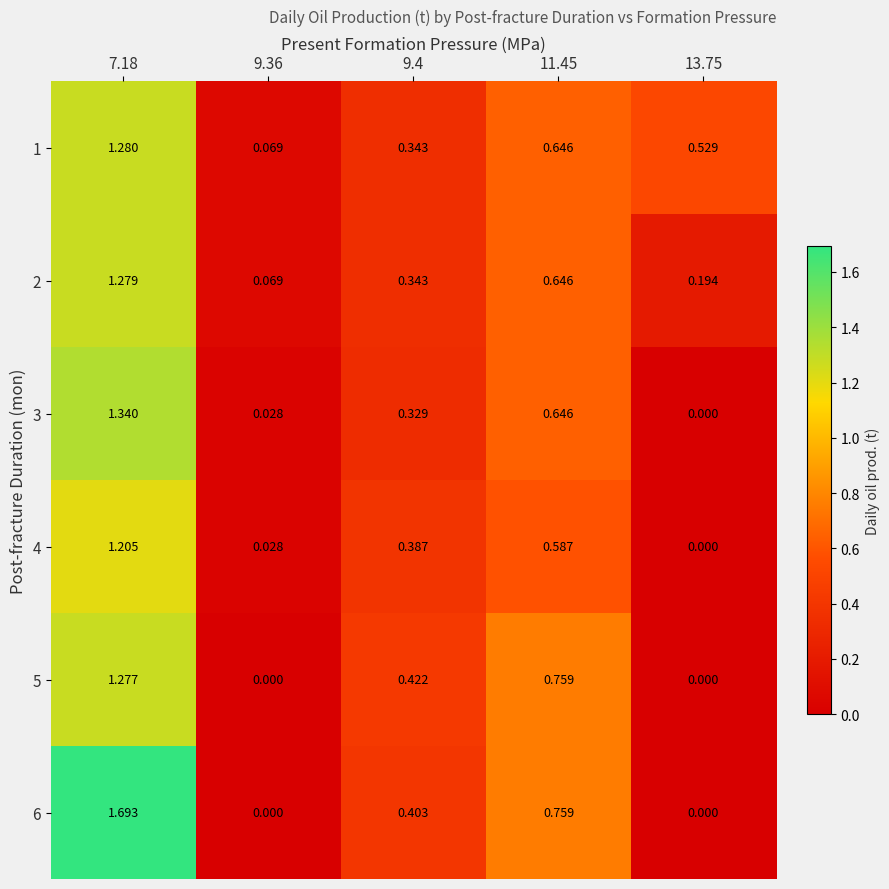

Which series has the widest spread of values?

6